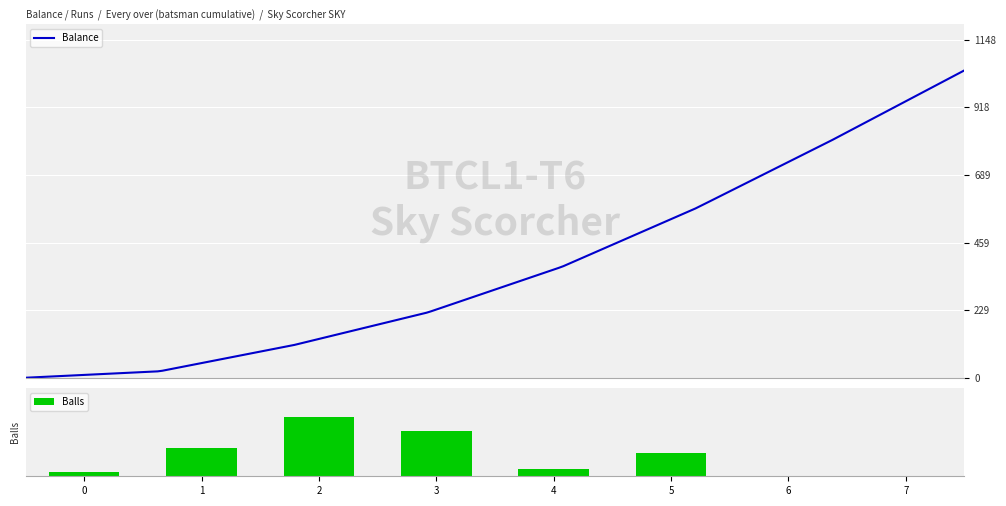

How many positive values are there?

6